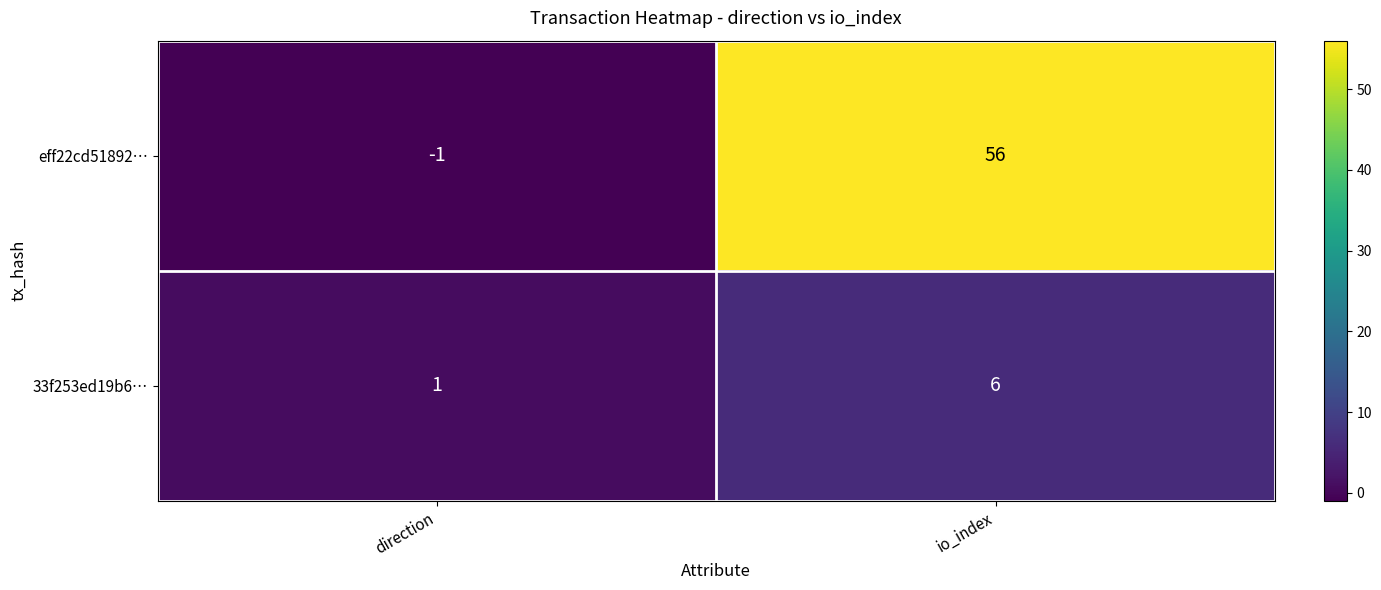

How many series are shown in this chart?

2